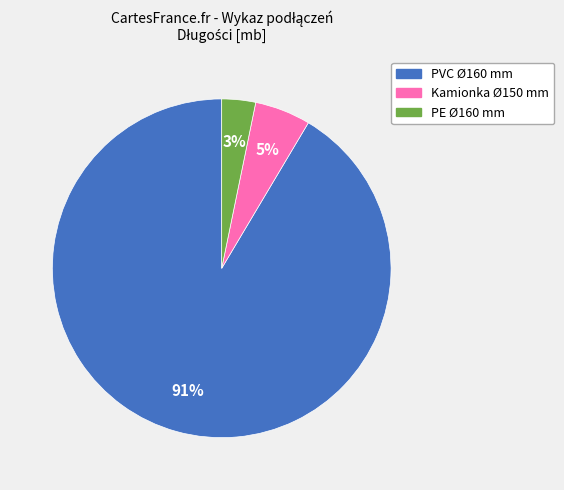

Do PVC Ø160 mm and PE Ø160 mm together represent more than half of the pie?

Yes